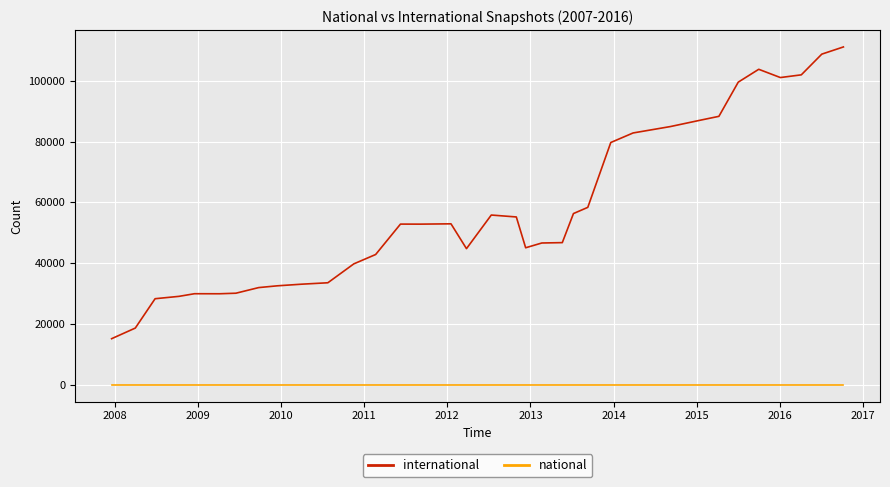

Which series has the largest range (max minus min)?

international